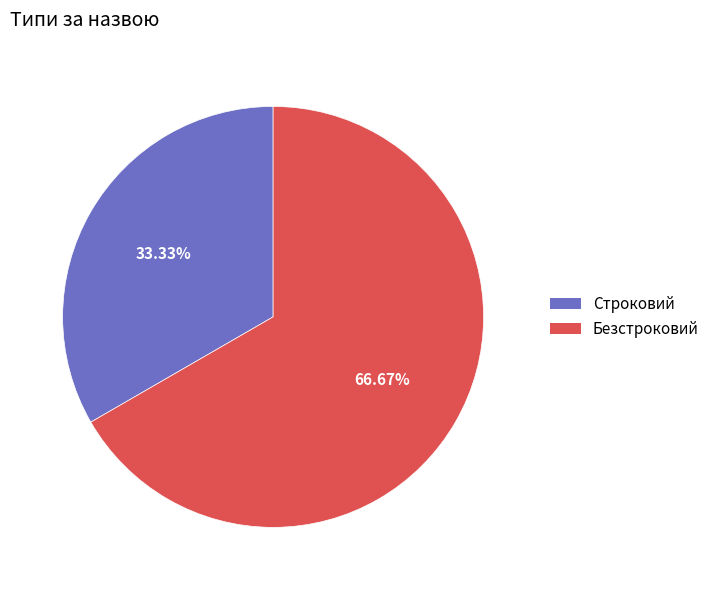

How many segments does this pie chart have?

2